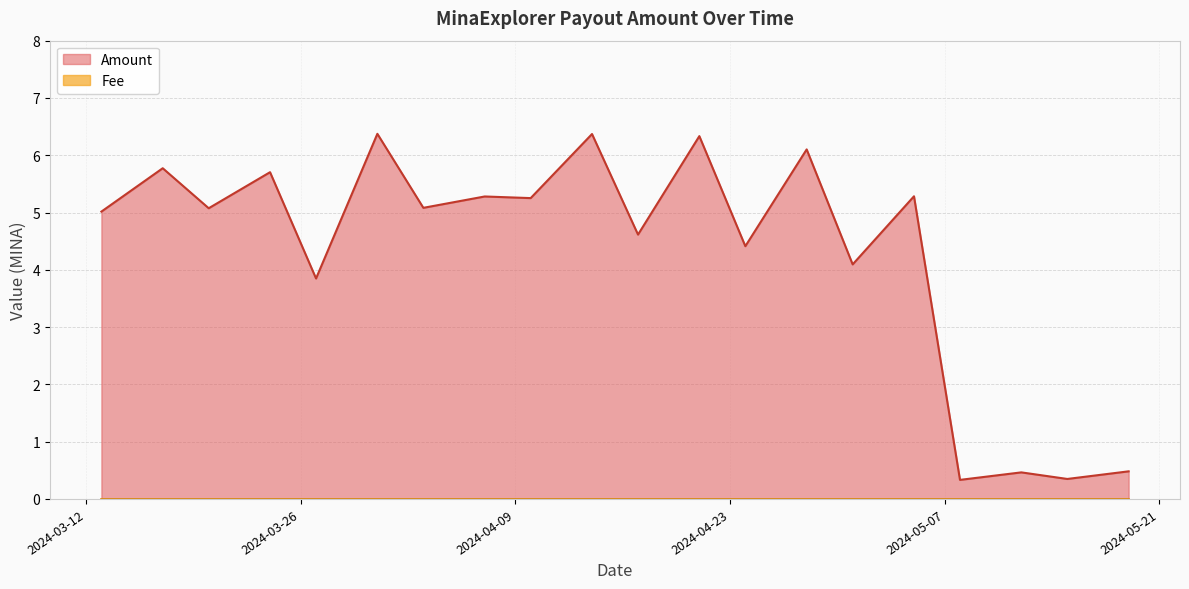

True or false: Fee and Amount intersect in this chart.

False